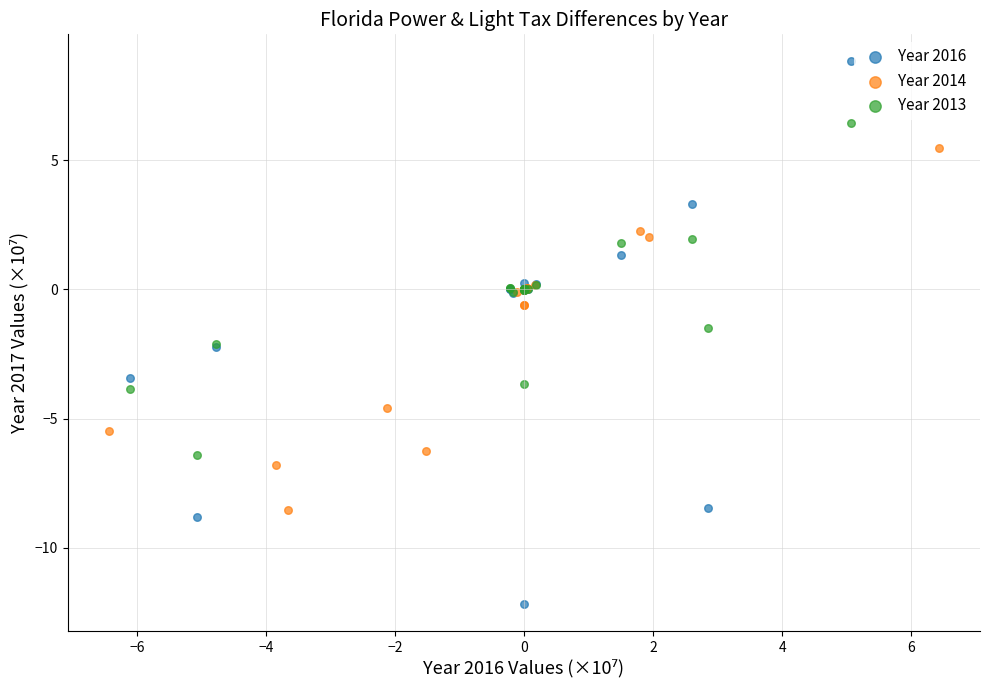

Which series contains the lowest Y value?

Year 2016